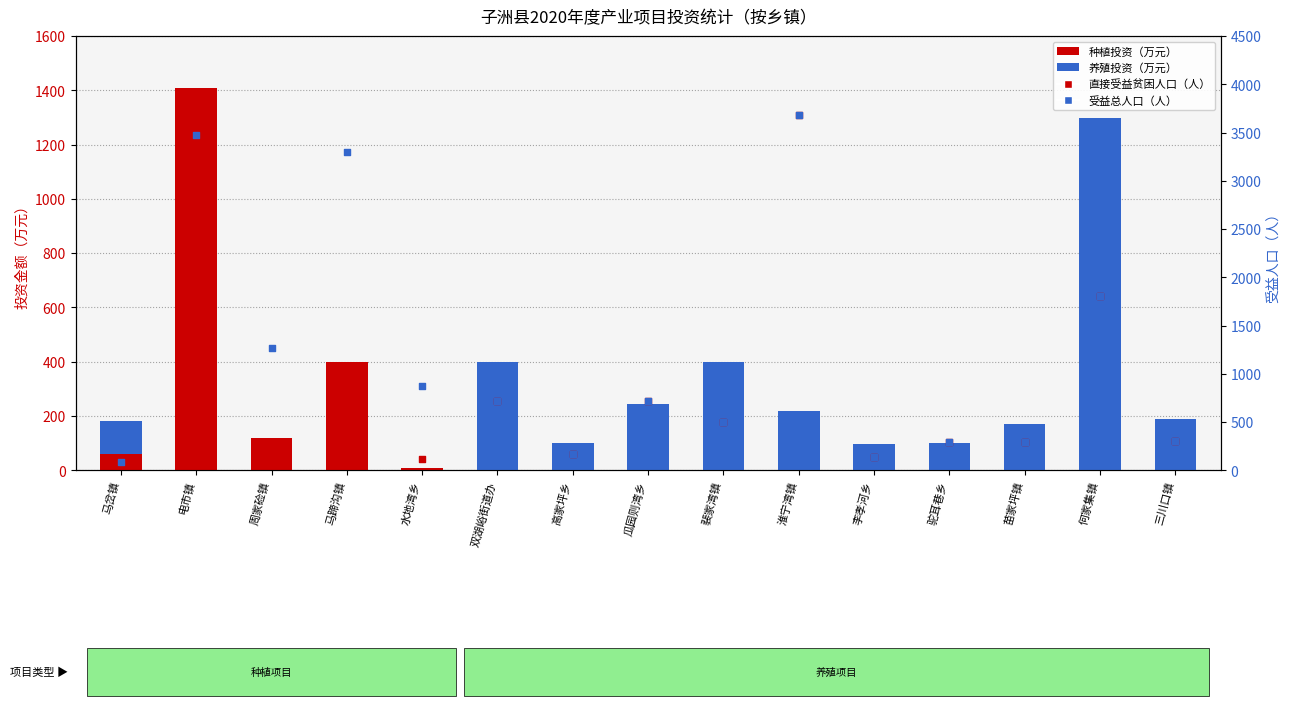

At how many categories does at least one series exceed 3260?

3